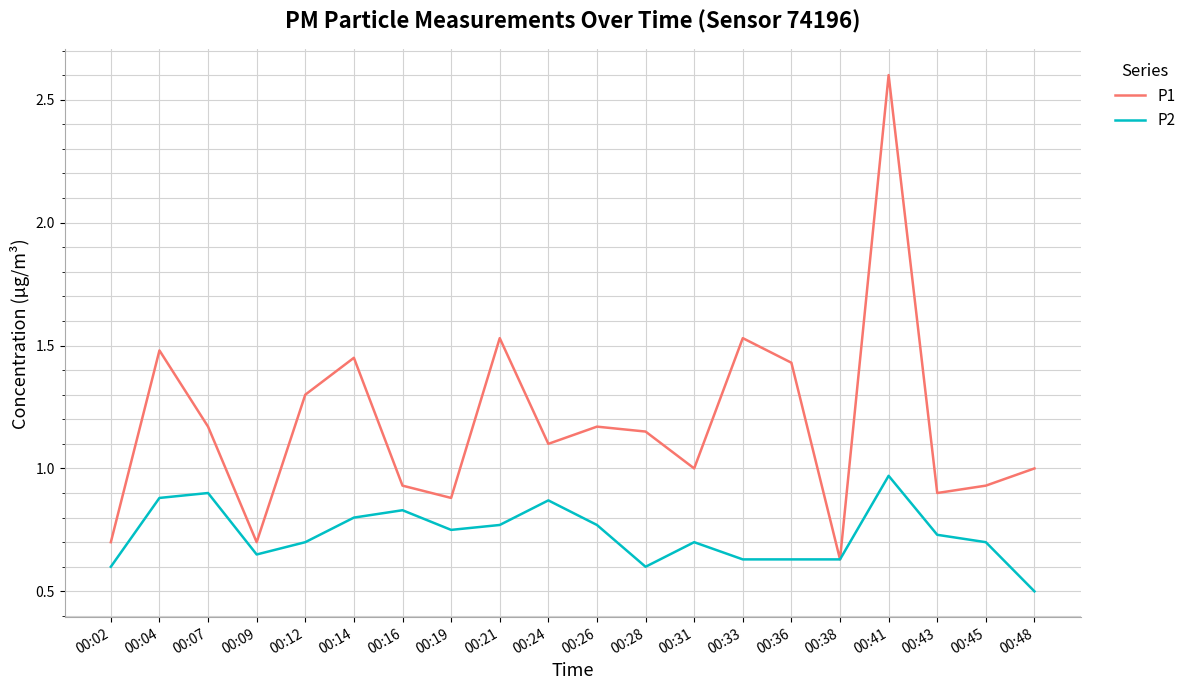

Is it true that P2 equals 0.6 at 00:28?

True